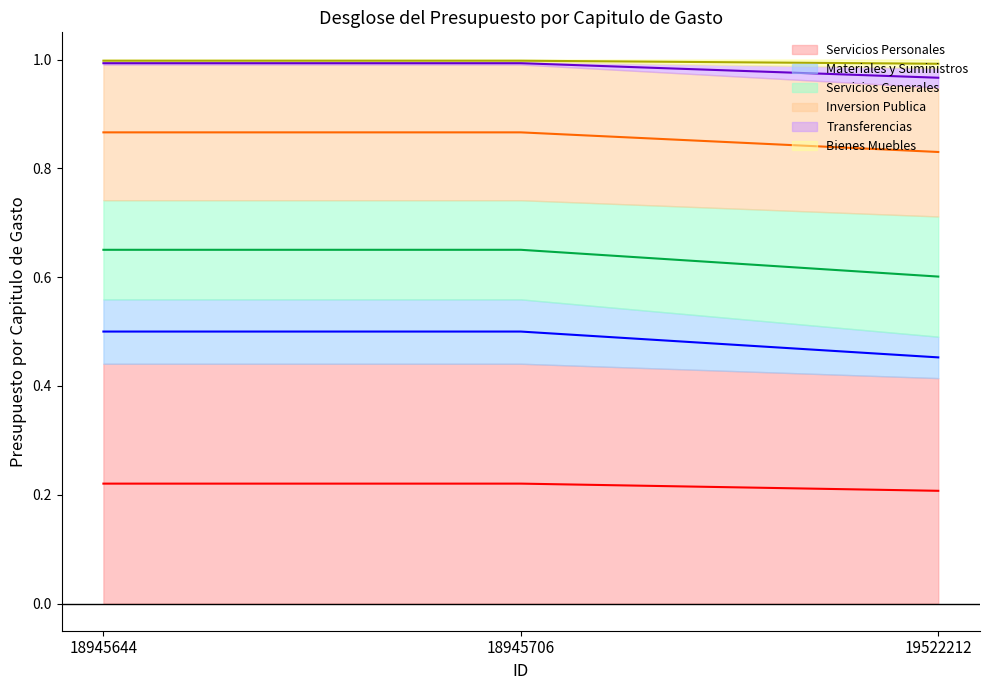

How many lines are shown in the chart?

6